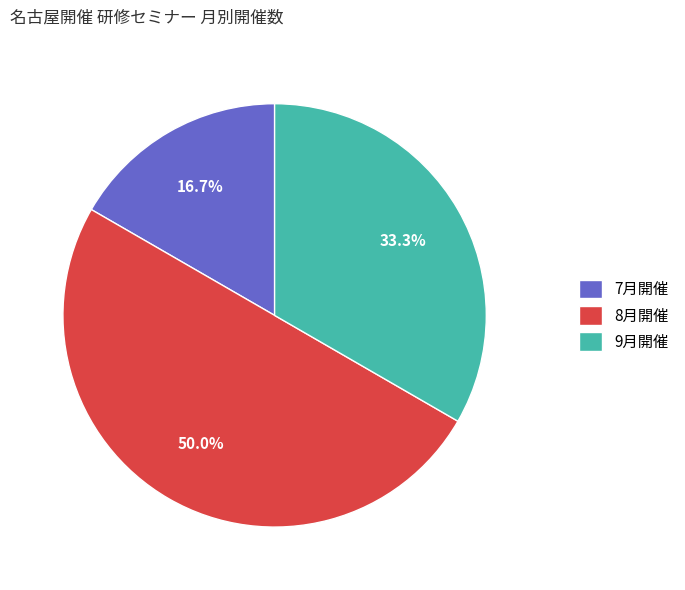

Does 7月開催 represent more than half of the total?

No